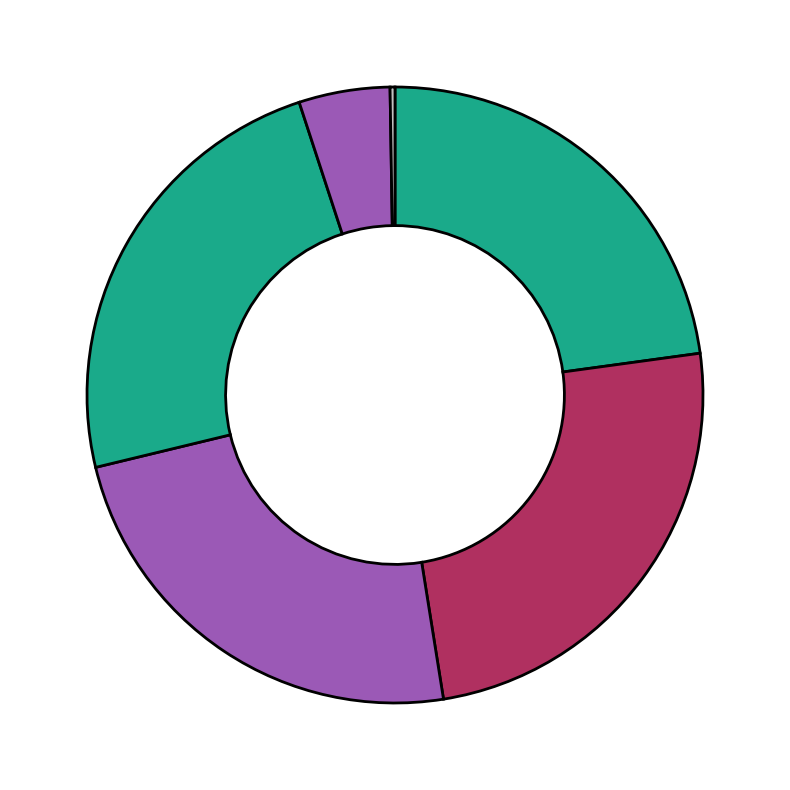

Which slice is the smallest?

Stabilization